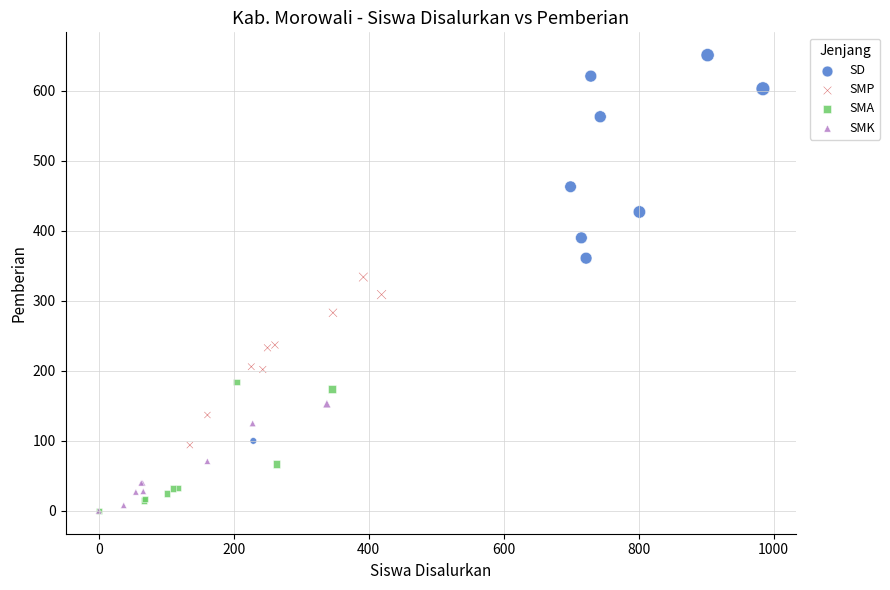

Which series has the largest Y range (max minus min)?

SD